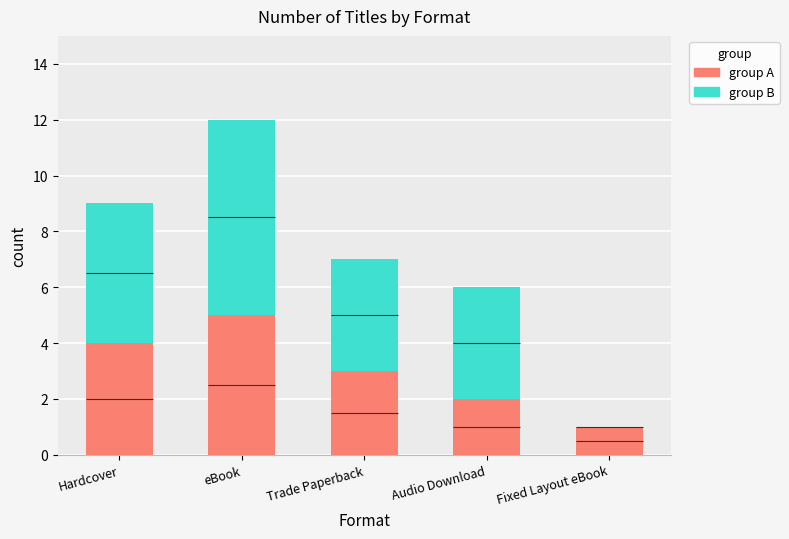

How many distinct data groups are displayed?

2